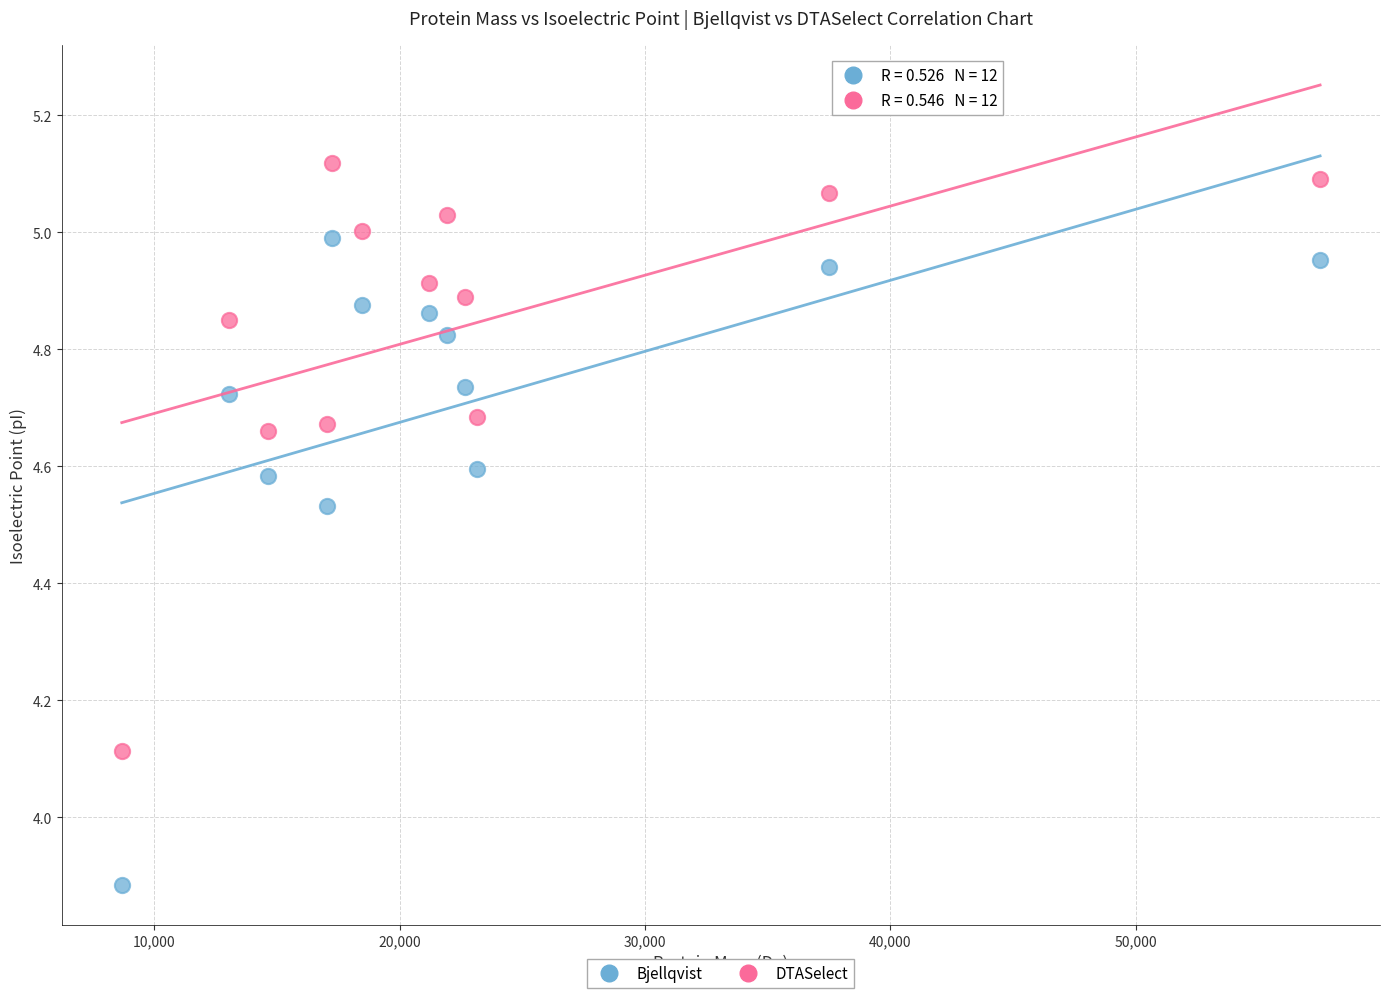

What are all the series names shown in the legend?

Bjellqvist, DTASelect